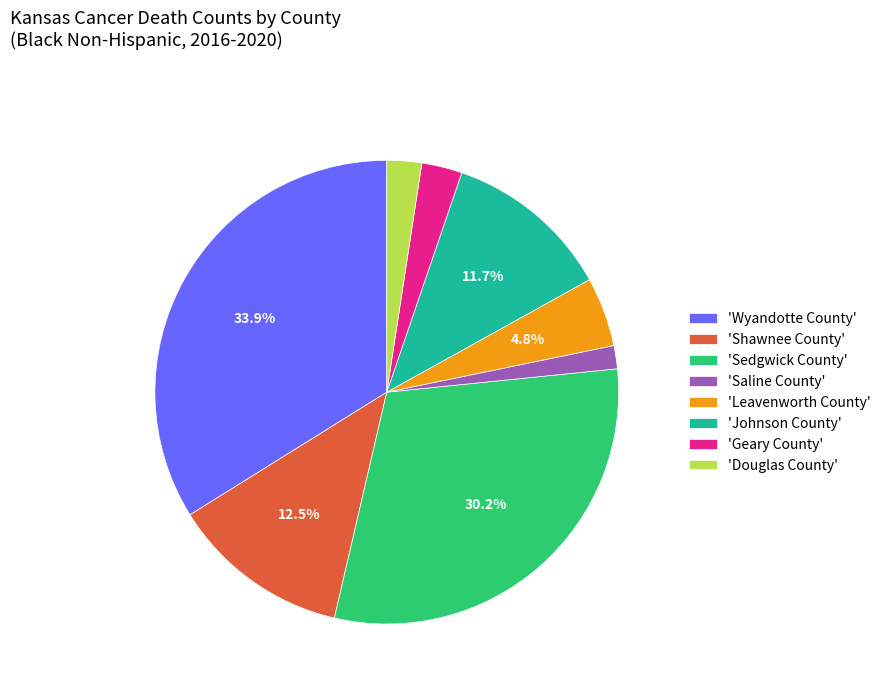

What portion of the pie excludes 'Leavenworth County'?

95.2%